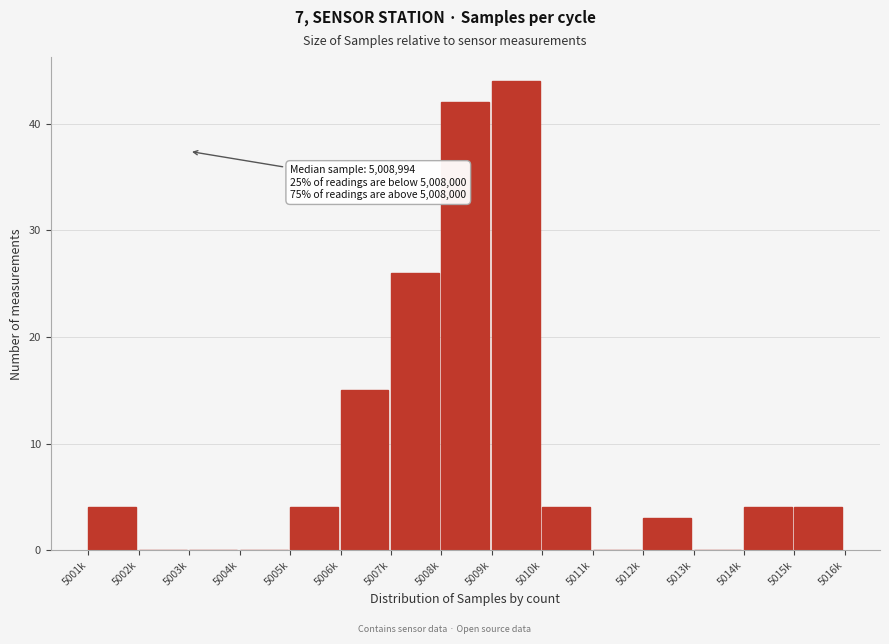

Reading right to left, extract all data points from this chart.

5015k=4	5014k=4	5013k=0	5012k=3	5011k=0	5010k=4	5009k=44	5008k=42	5007k=26	5006k=15	5005k=4	5004k=0	5003k=0	5002k=0	5001k=4